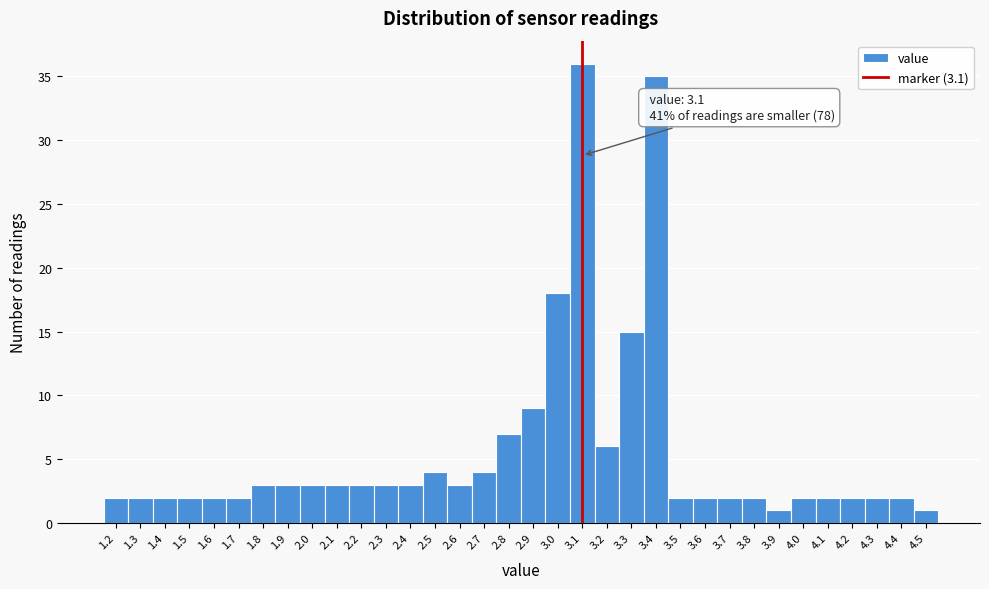

Over which range of the x-axis is the bar tallest?

3.05 to 3.15